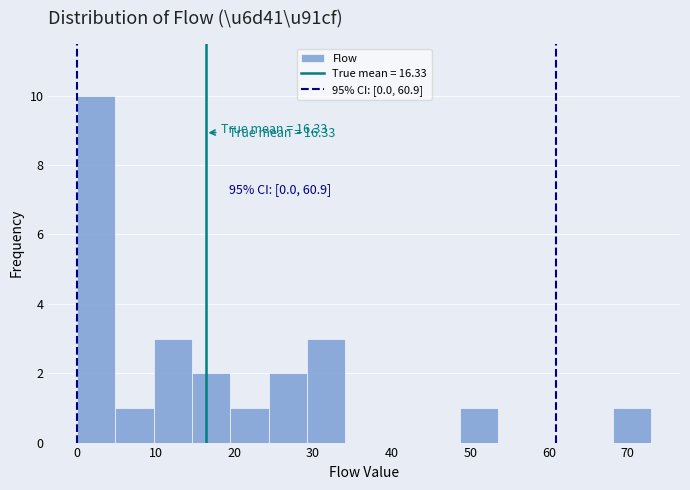

Over which range of the x-axis is the bar tallest?

0 to 5